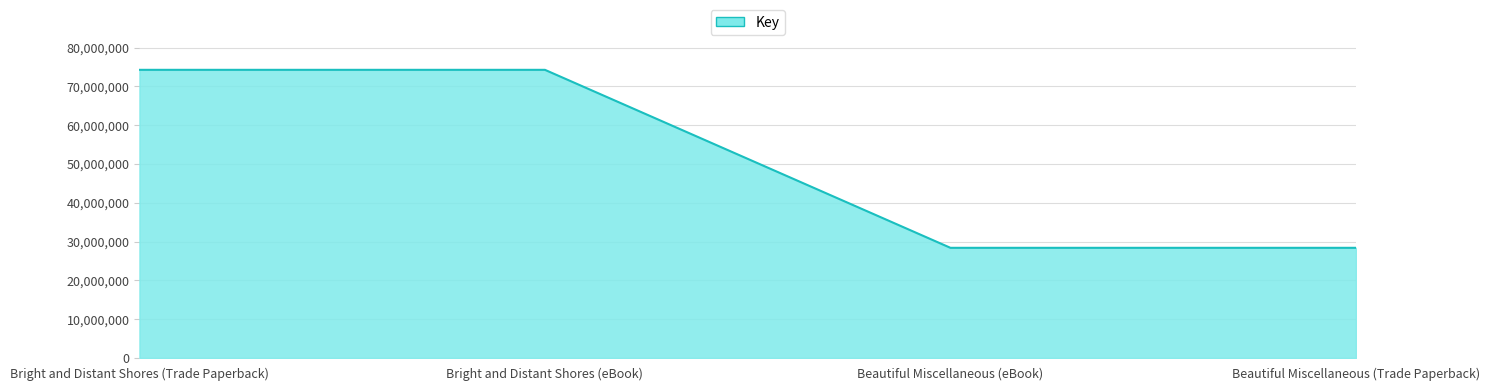

What is the smallest value displayed?

28395836